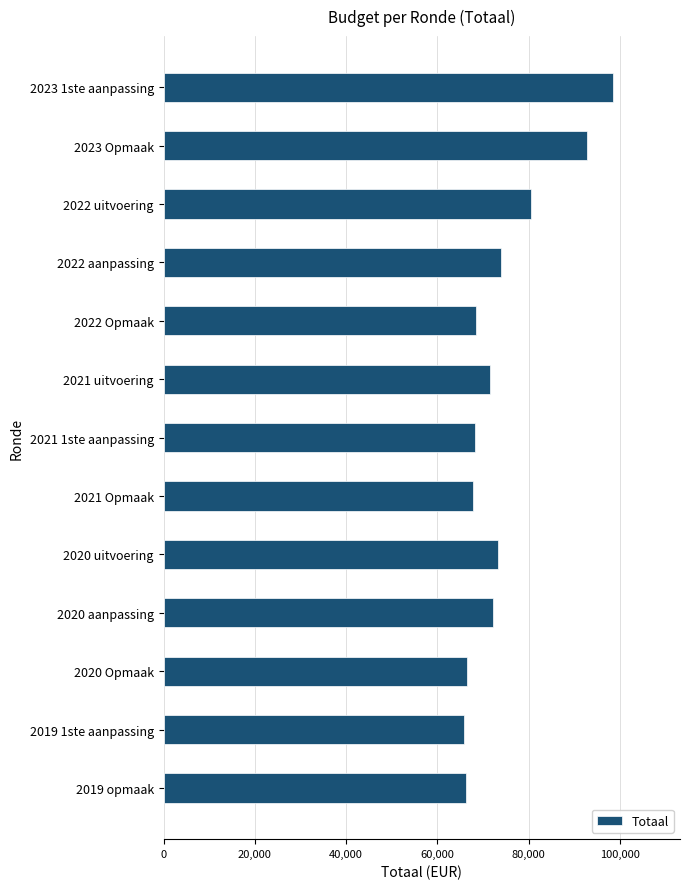

What is the difference between the maximum and minimum values?

32464